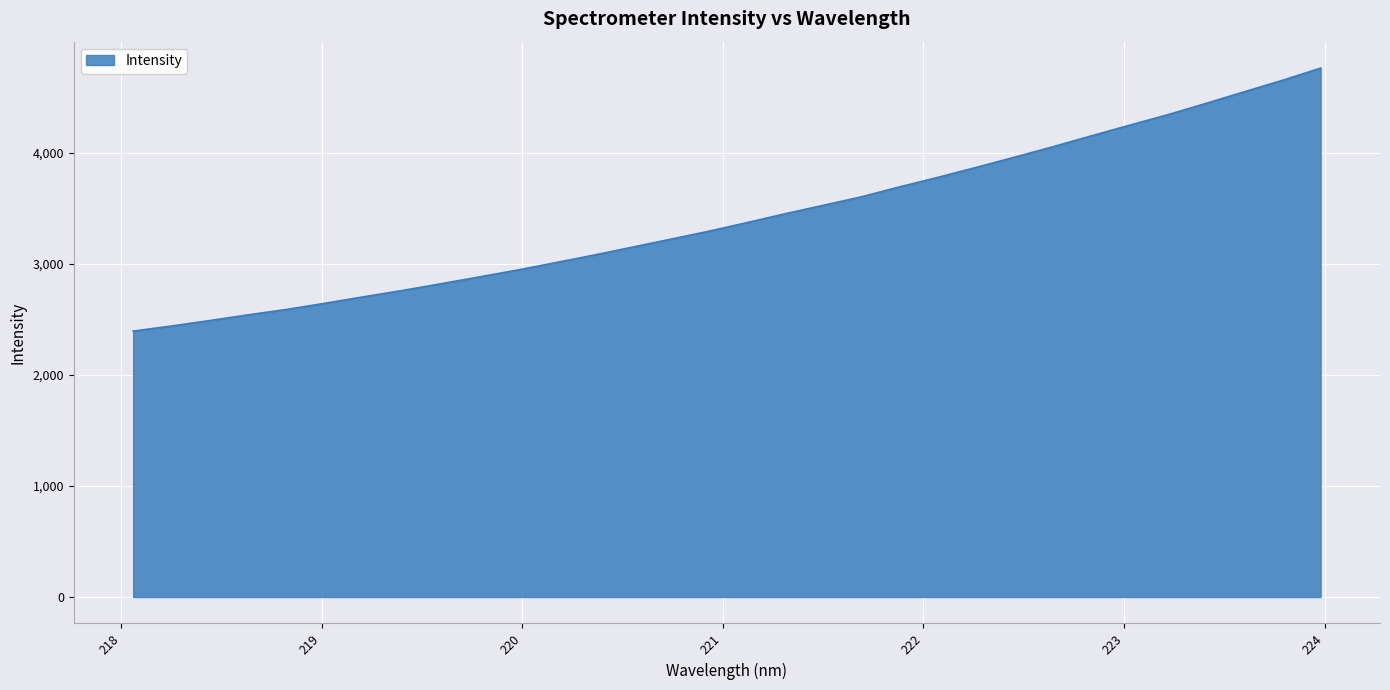

What is the difference between the maximum and minimum values?

2367.9